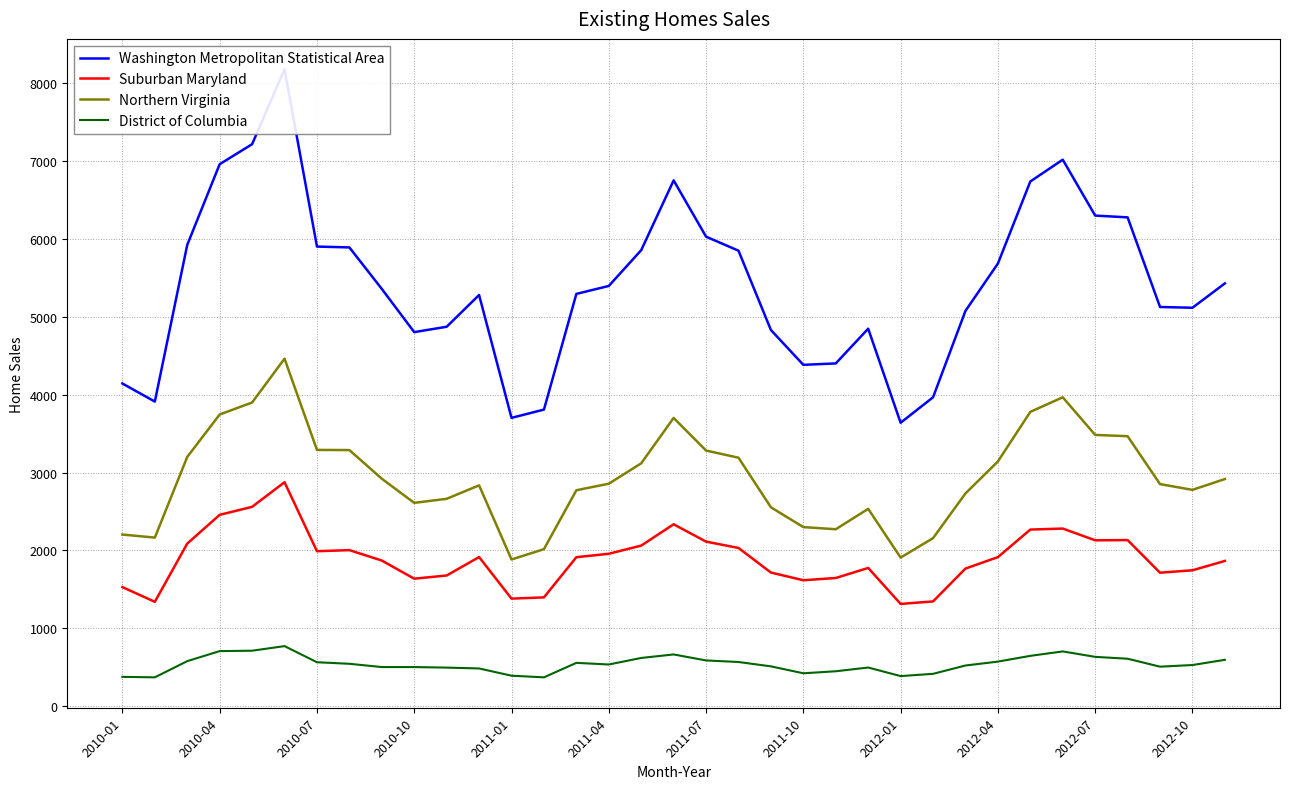

What is the average value of the Northern Virginia series?

2941